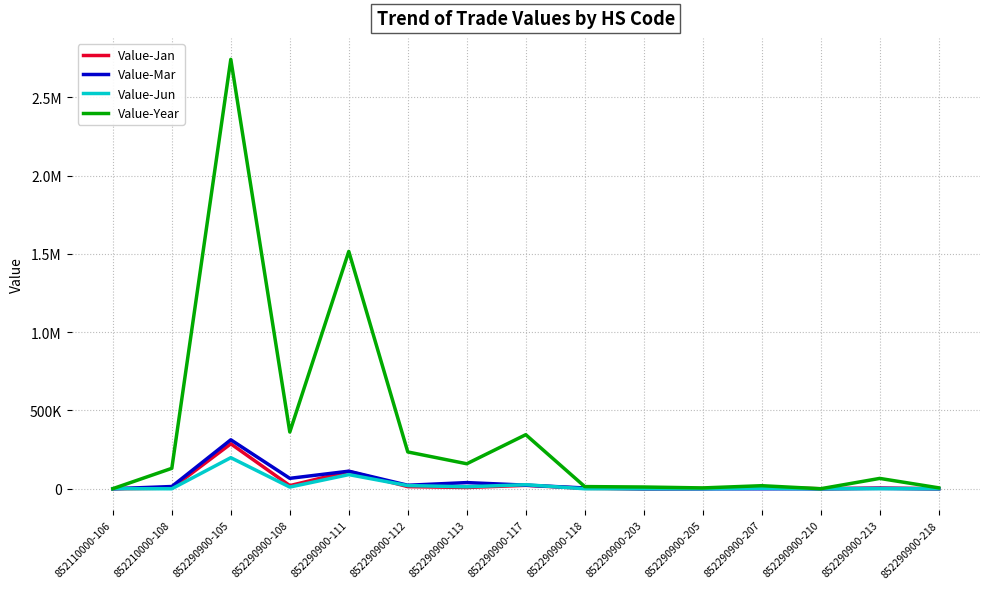

Which series changed the most between 852290900-203 and 852290900-210?

Value-Year